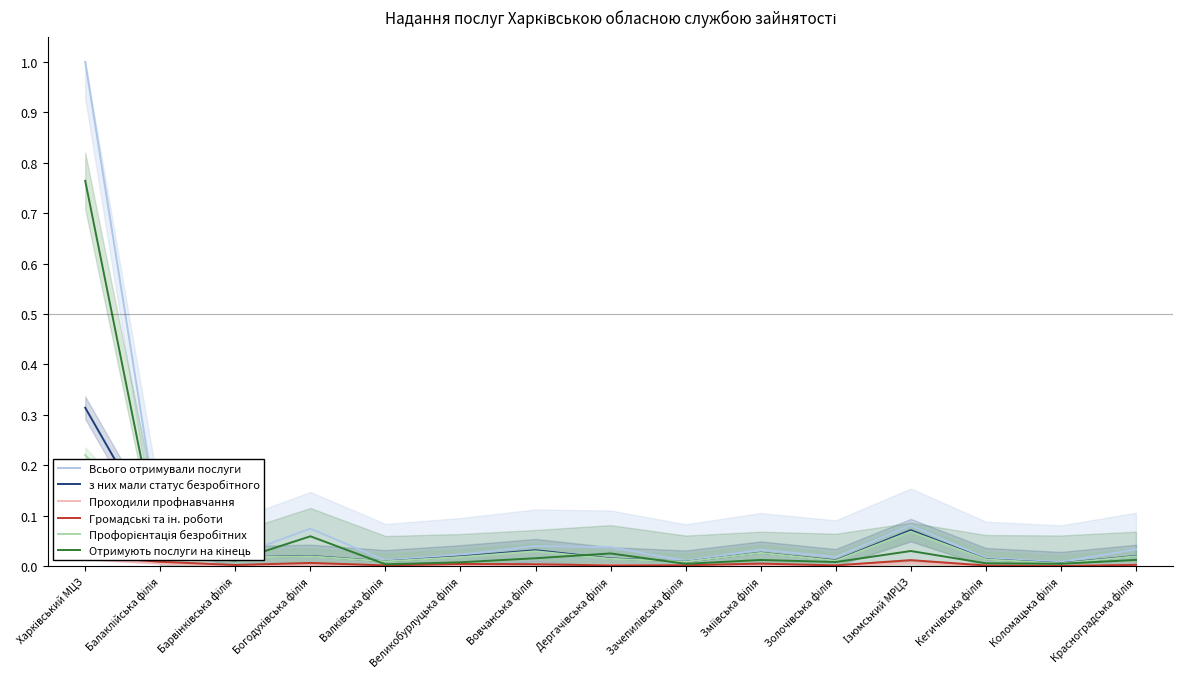

Is the value of Отримують послуги на кінець at Ізюмський МРЦЗ greater than the value of Громадські та ін. роботи at Коломацька філія?

Yes